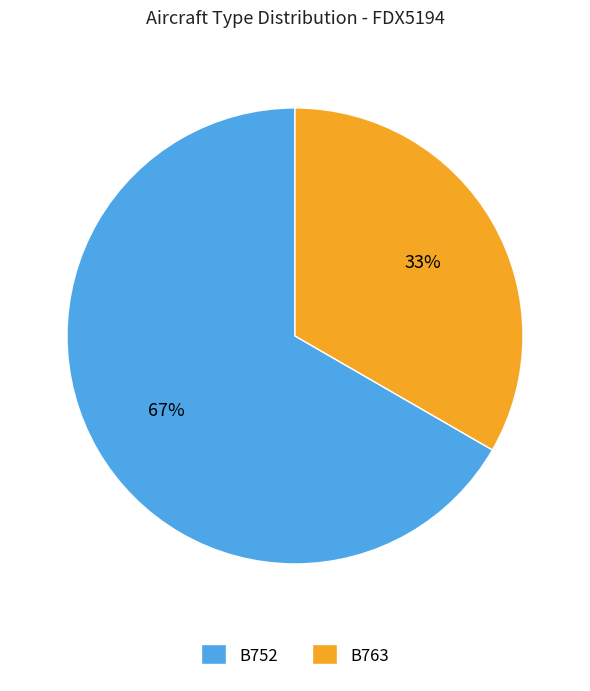

Which category has the biggest portion of the pie?

B752